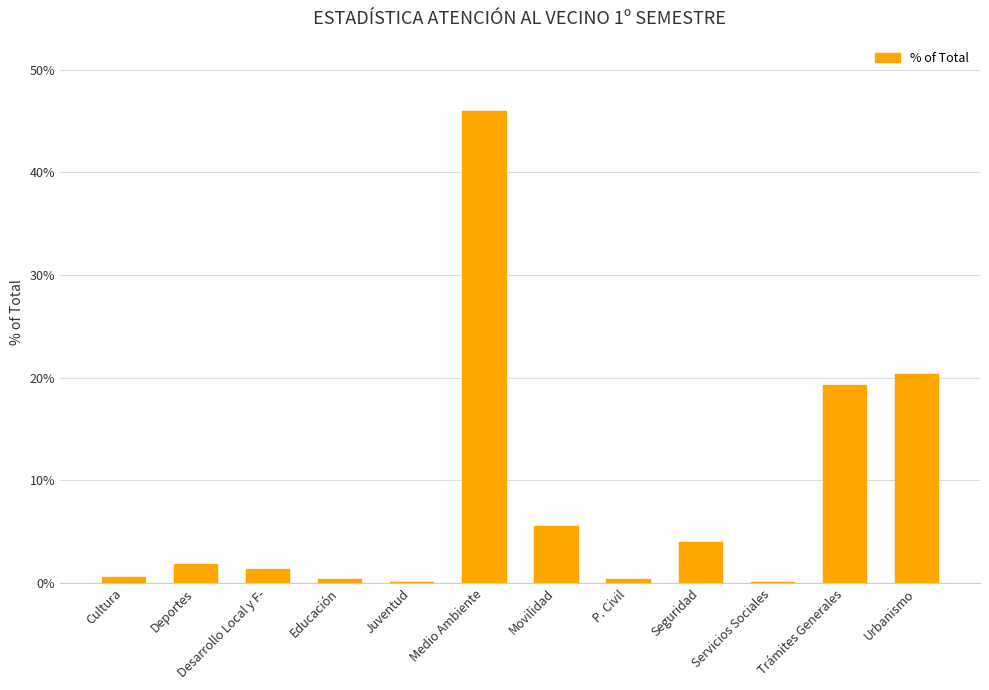

List the labels in order of value, largest first.

Medio Ambiente, Urbanismo, Trámites Generales, Movilidad, Seguridad, Deportes, Desarrollo Local y F-, Cultura, Educación, P. Civil, Juventud, Servicios Sociales